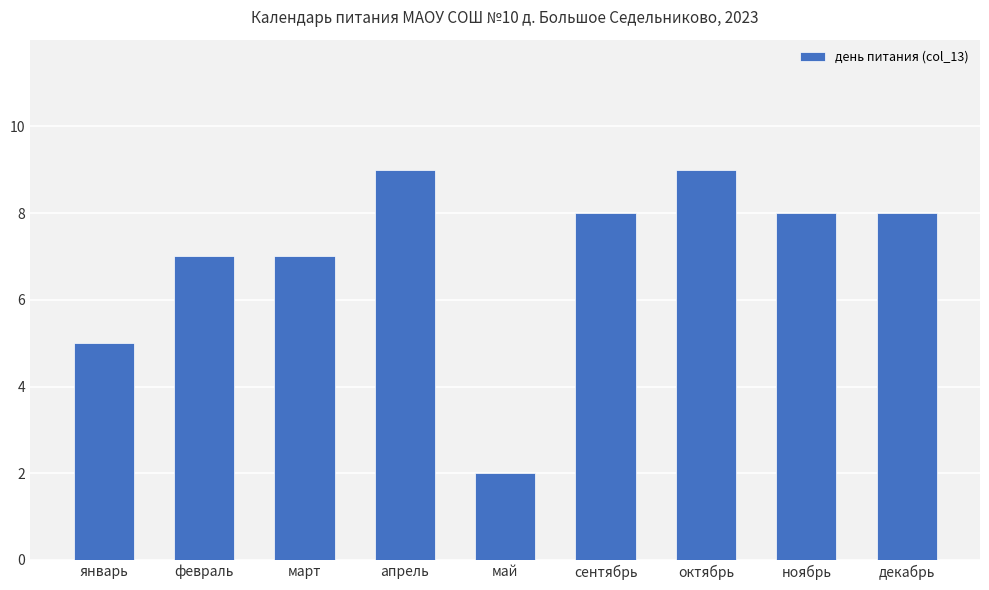

What is the label of the 4th bar from the left?

апрель